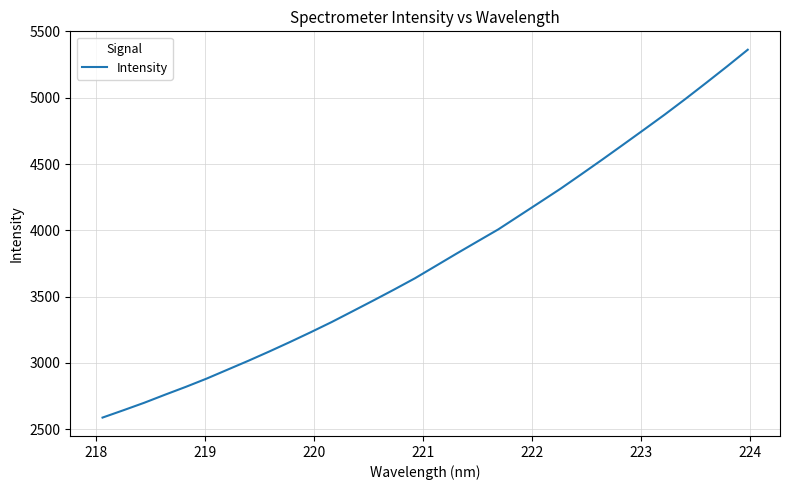

What is the greatest value displayed?

5362.4